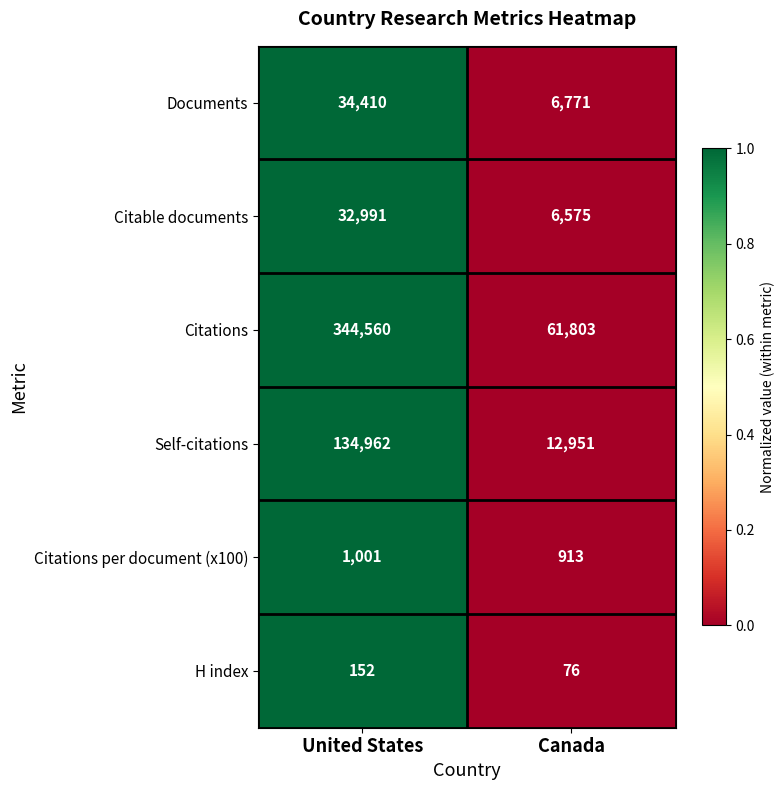

Which series has the widest spread of values?

Citations